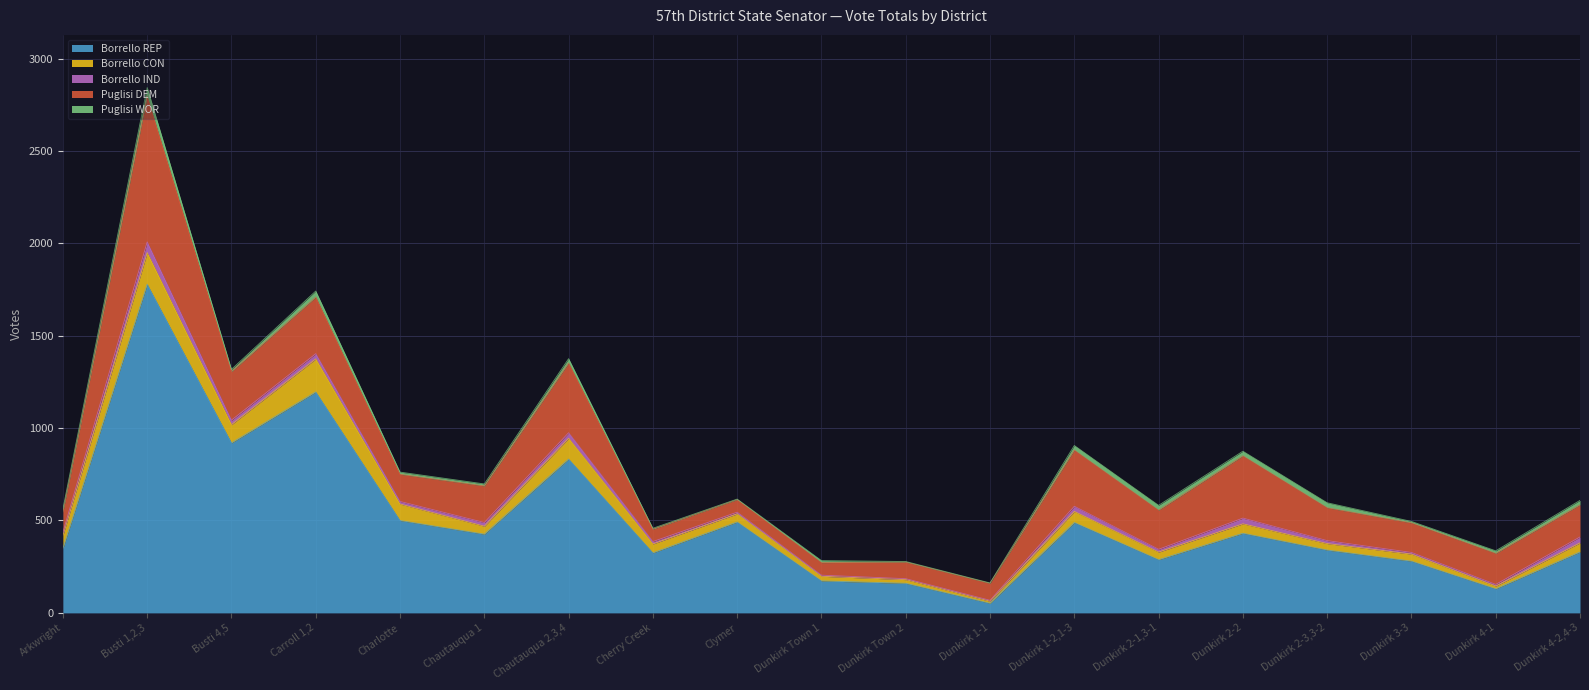

At which category does the chart reach its minimum across all series?

Dunkirk 1-1